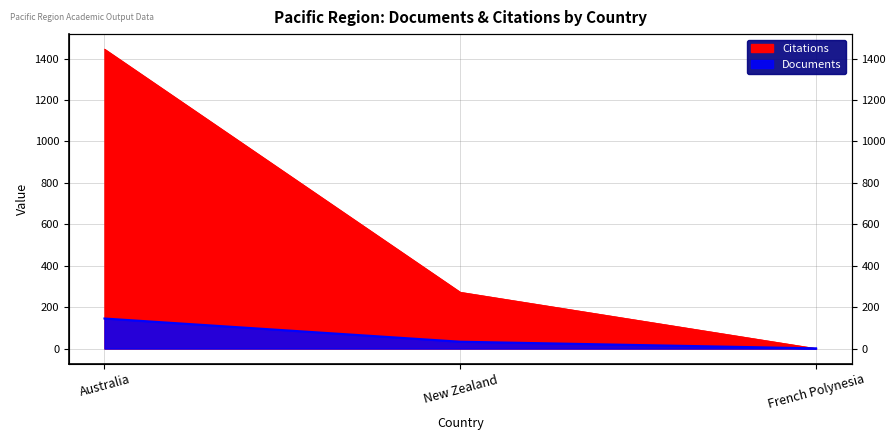

How many lines are shown in the chart?

2